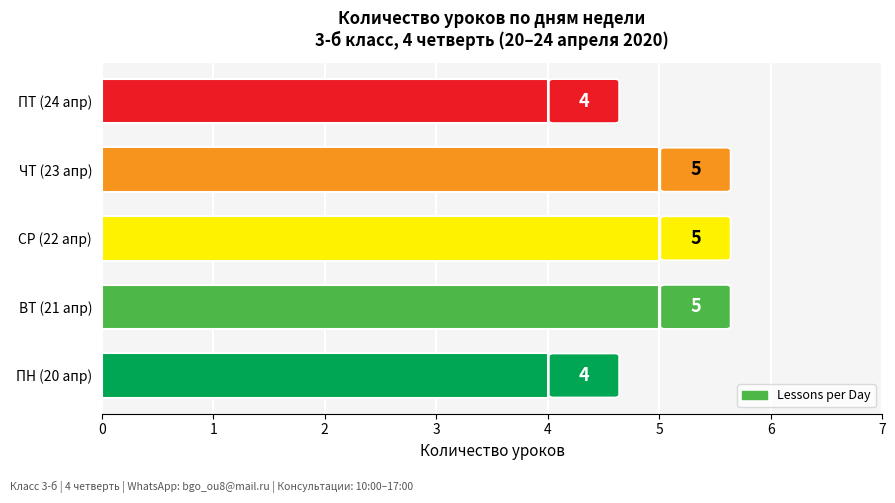

Count the number of categories in the chart.

5